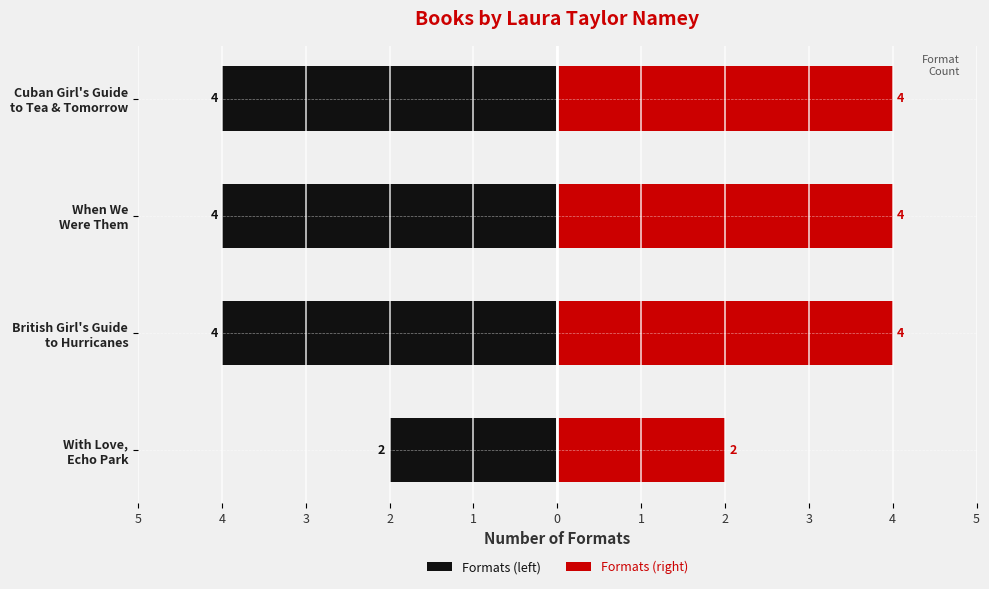

How many bars are there in total?

8